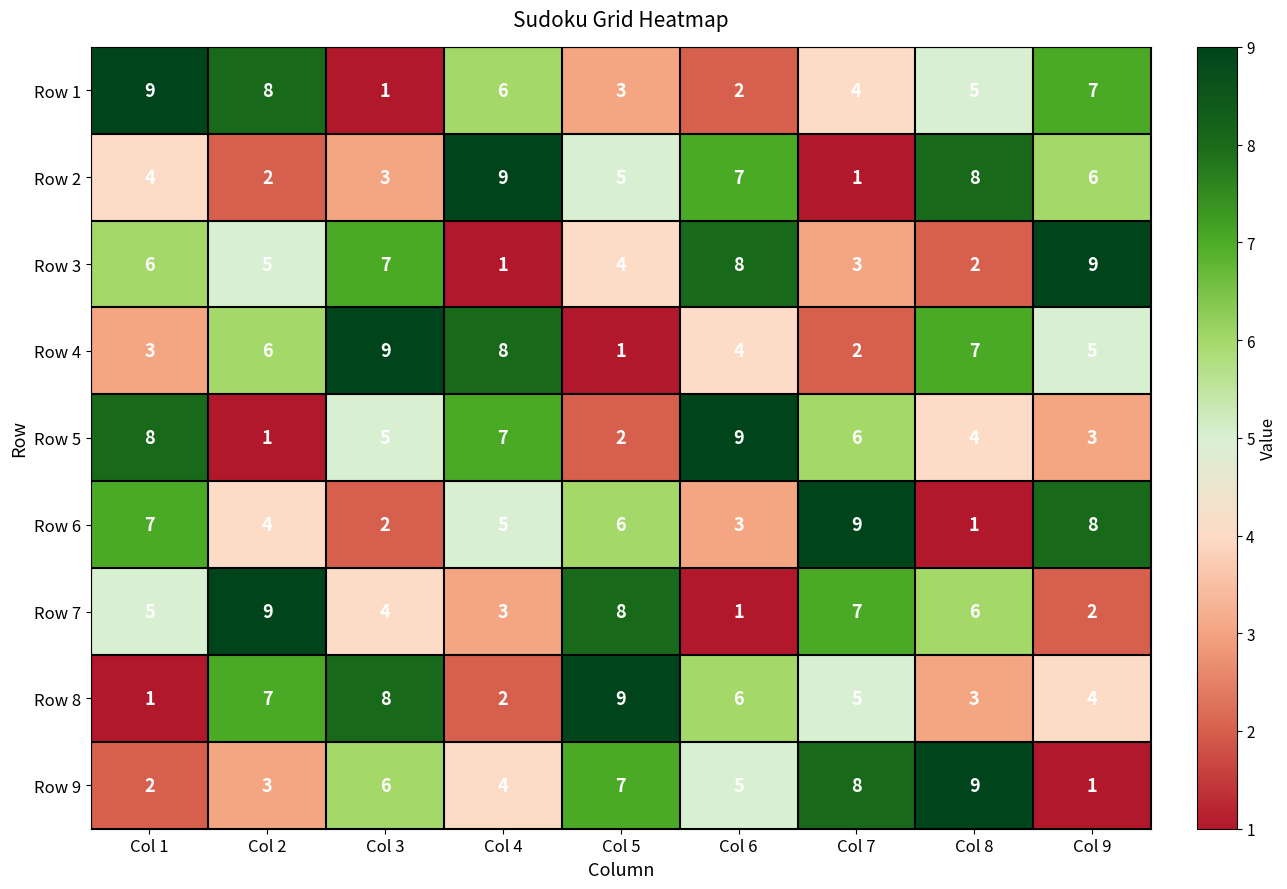

What is the sum of the Row 2 values at Col 5 and Col 1?

9